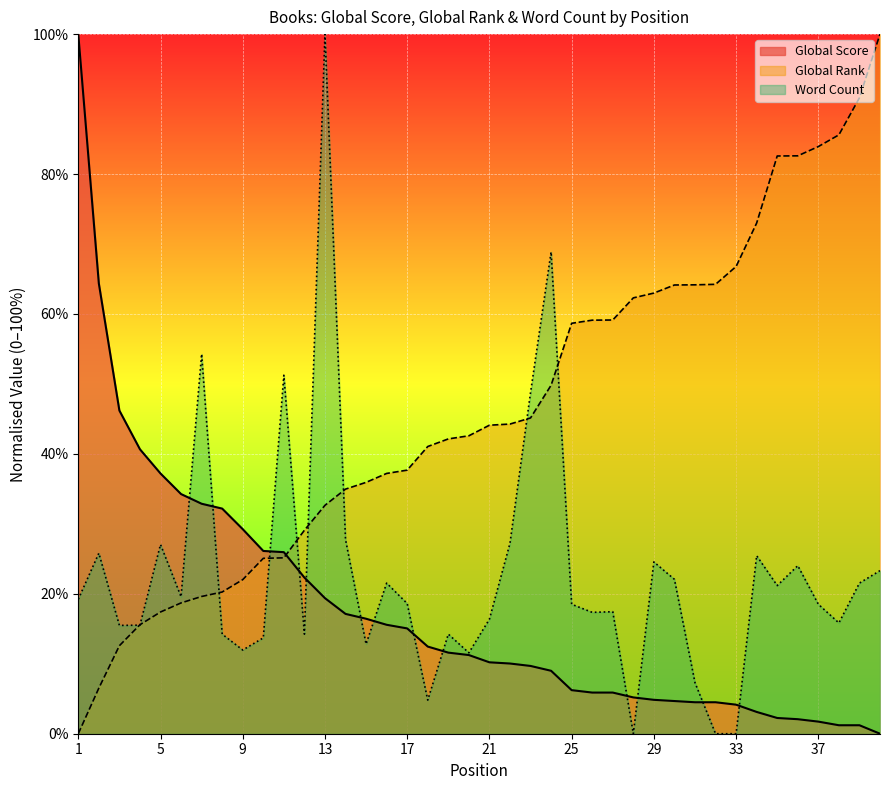

At how many categories does at least one series exceed 71?

9